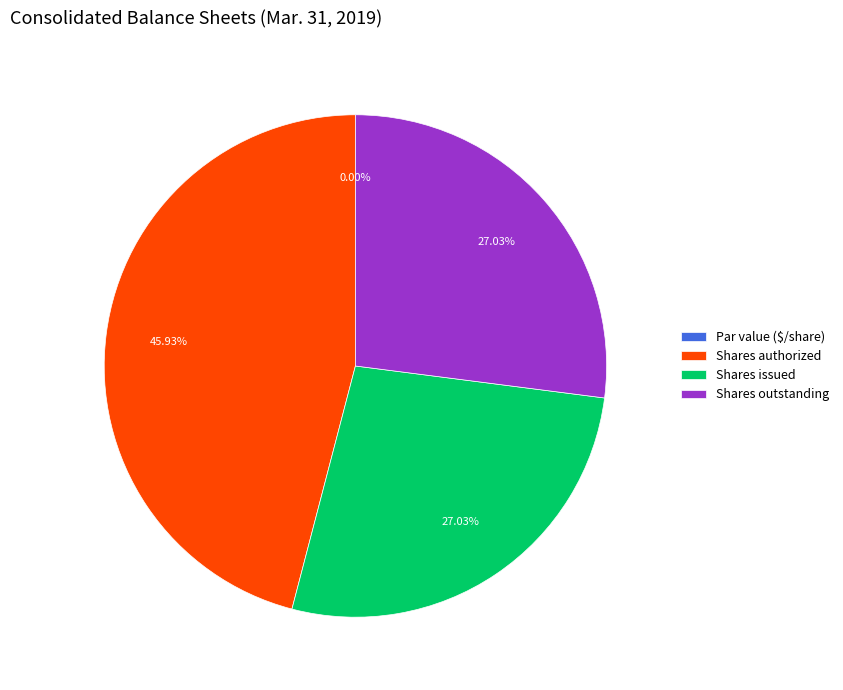

Which slice is the largest?

Common stock, shares authorized (in shares)